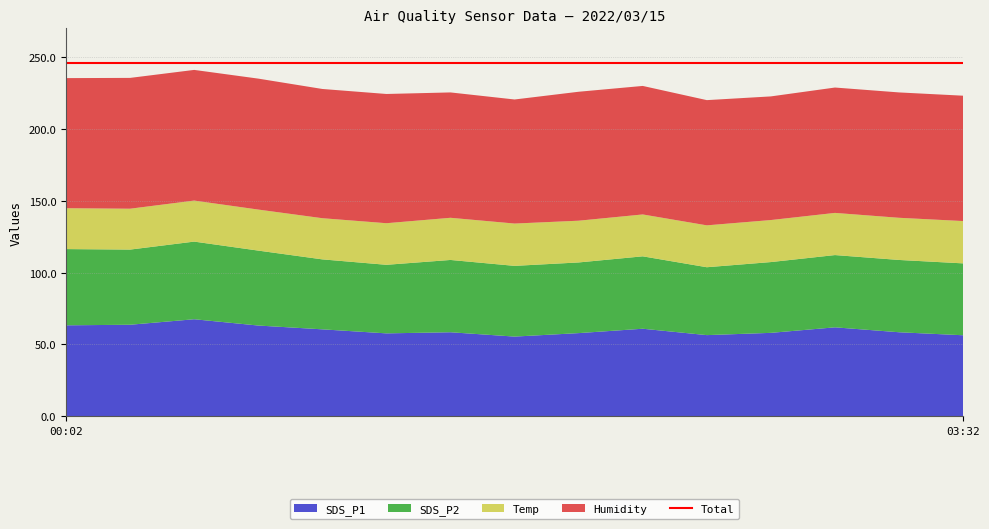

Reading left to right, what are all the values shown in this chart?

SDS_P1: 00:02=63.2	00:17=63.6	00:32=67.5	00:47=63.1	01:02=60.4	01:17=57.6	01:32=58.4	01:47=55.4	02:02=57.8	02:17=60.9	02:32=56.4	02:47=58.0	03:02=61.8	03:17=58.4	03:32=56.3
SDS_P2: 00:02=53.1	00:17=52.4	00:32=54.1	00:47=52.2	01:02=48.8	01:17=47.8	01:32=50.4	01:47=49.3	02:02=49.3	02:17=50.5	02:32=47.3	02:47=49.4	03:02=50.4	03:17=50.4	03:32=50.1
Temp: 00:02=28.5	00:17=28.5	00:32=28.6	00:47=28.6	01:02=28.7	01:17=29.0	01:32=29.4	01:47=29.5	02:02=29.1	02:17=29.2	02:32=29.2	02:47=29.3	03:02=29.4	03:17=29.4	03:32=29.5
Humidity: 00:02=90.7	00:17=91.2	00:32=91.1	00:47=91.3	01:02=90.1	01:17=90.1	01:32=87.4	01:47=86.5	02:02=89.9	02:17=89.6	02:32=87.3	02:47=86.2	03:02=87.4	03:17=87.4	03:32=87.4